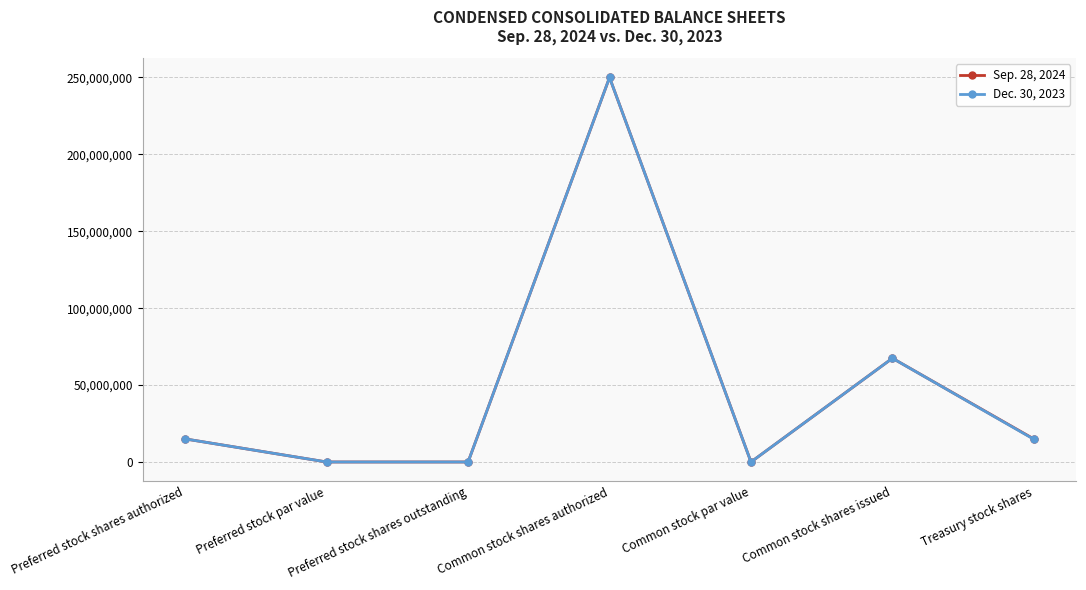

What is the label of the 3rd point from the right?

Common stock par value